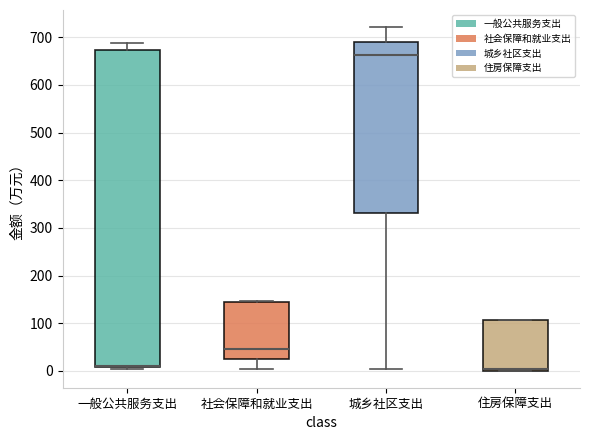

Reading left to right, read every box against the y-axis: the position of its median line, the range the box covers, and the ends of its whiskers. The values are not printed on the chart, so give them approximately, as read against the axis.

一般公共服务支出: median 10 (just above the box's lower edge), box 10 to 670, whiskers 0 to 690
社会保障和就业支出: median 50, box 30 to 140, whiskers 0 to 150
城乡社区支出: median 660, box 330 to 690, whiskers 0 to 720
住房保障支出: median 0 (just above the box's lower edge), box 0 to 110, whiskers 0 to 110